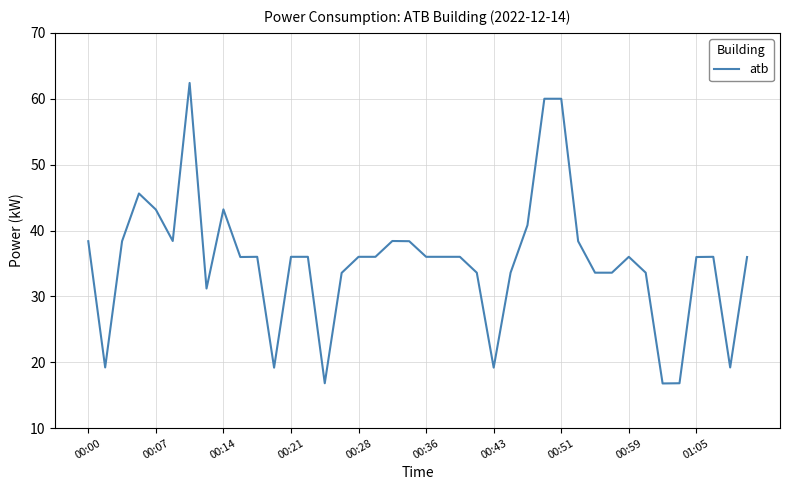

What is the smallest value displayed?

16.8